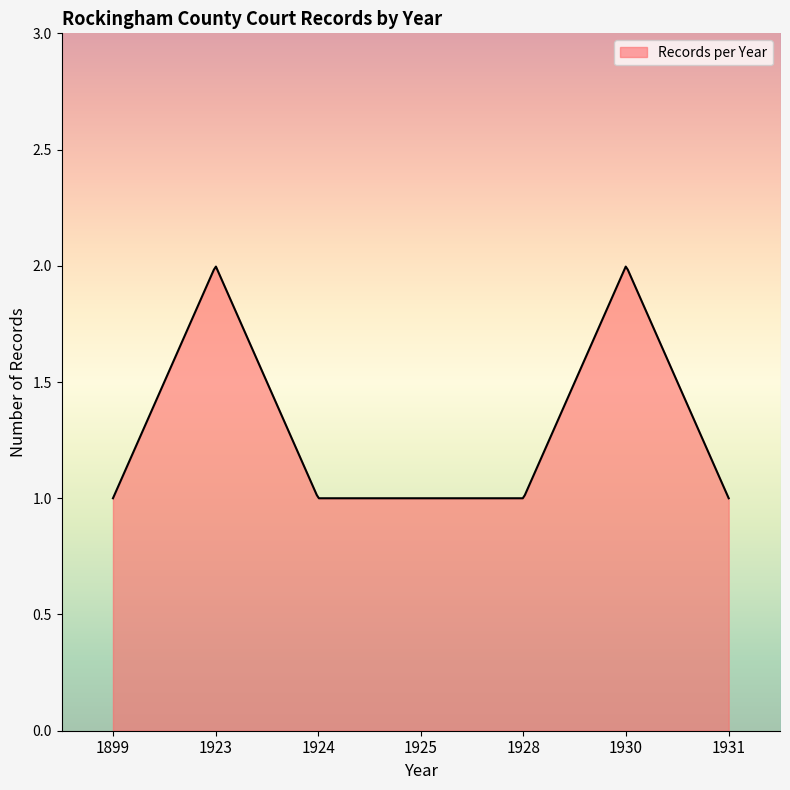

Does the chart have visible grid lines?

No